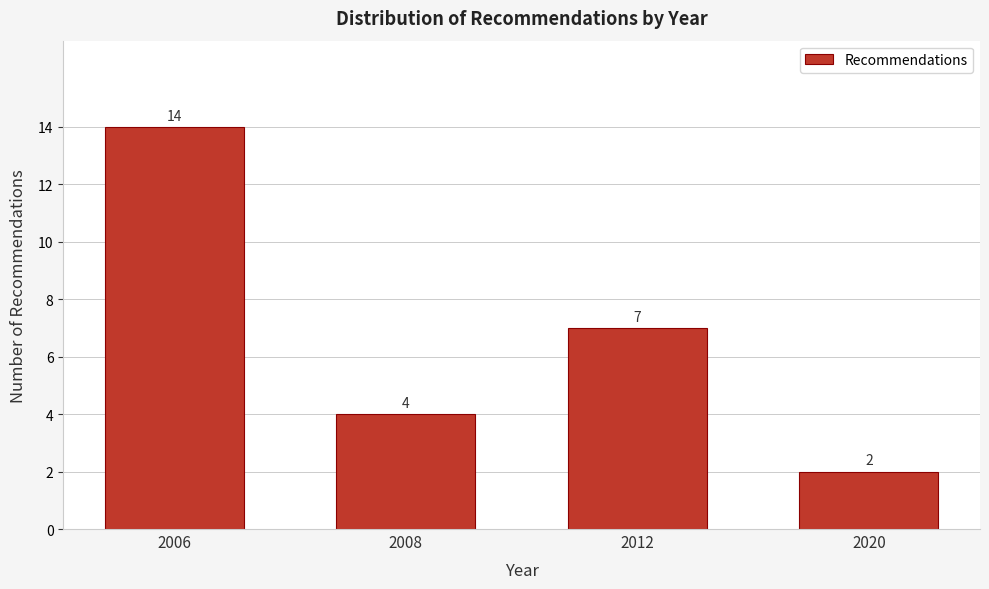

Reading left to right, extract all data points from this chart.

14	4	7	2